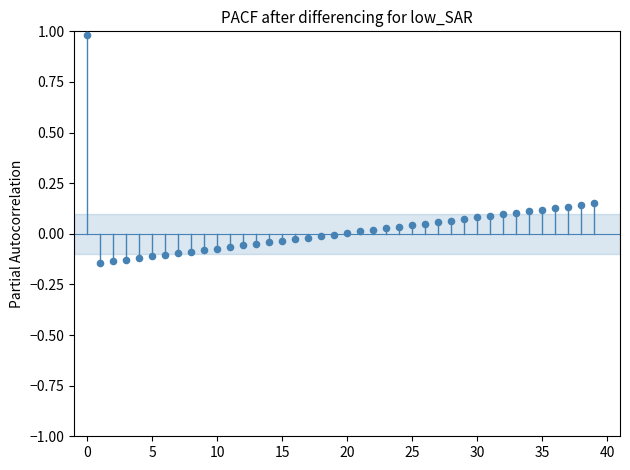

What is the range of Y values (max minus min)?

1.1